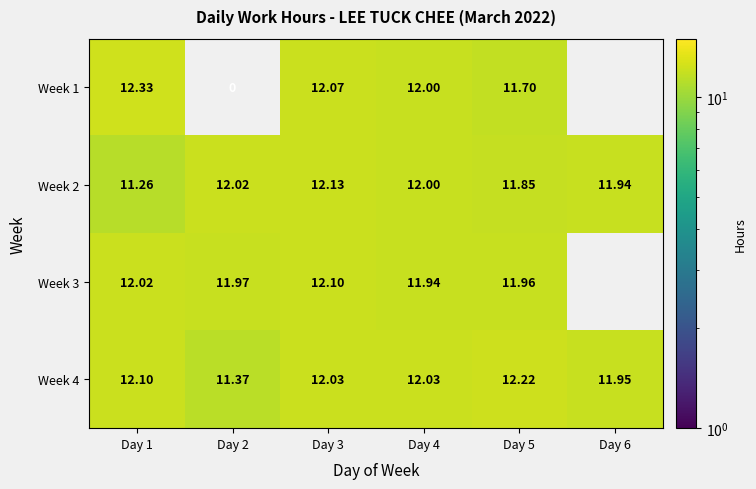

Is the value of Week 4 at Day 6 greater than the value of Week 3 at Day 1?

No